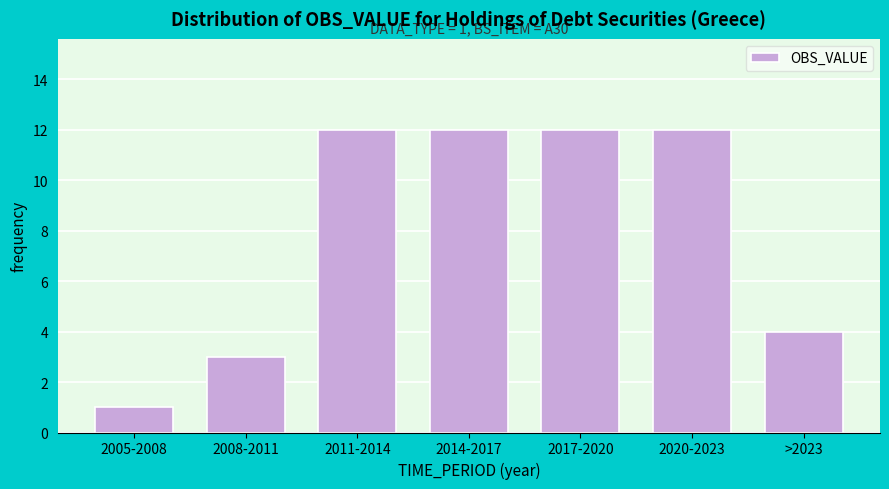

Reading left to right, extract all data points from this chart.

2005-2008=1	2008-2011=3	2011-2014=12	2014-2017=12	2017-2020=12	2020-2023=12	>2023=4